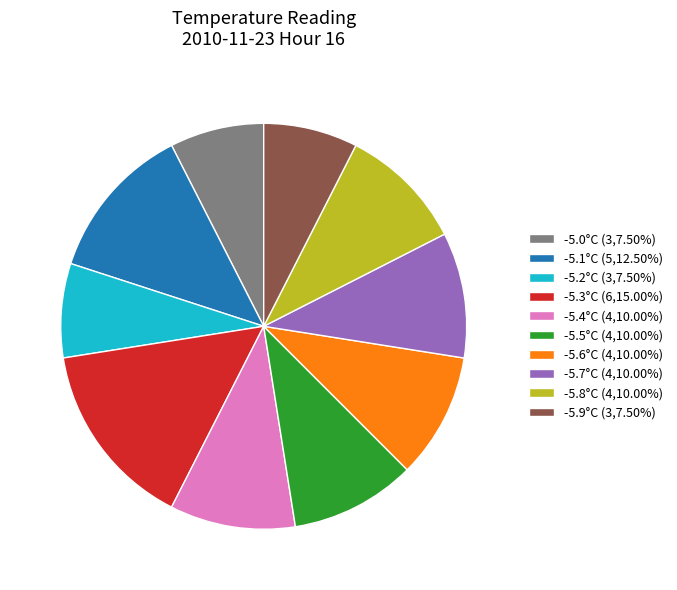

What is the ratio of the value at -5.7°C (4,10.00%) to the value at -5.4°C (4,10.00%)?

1.0